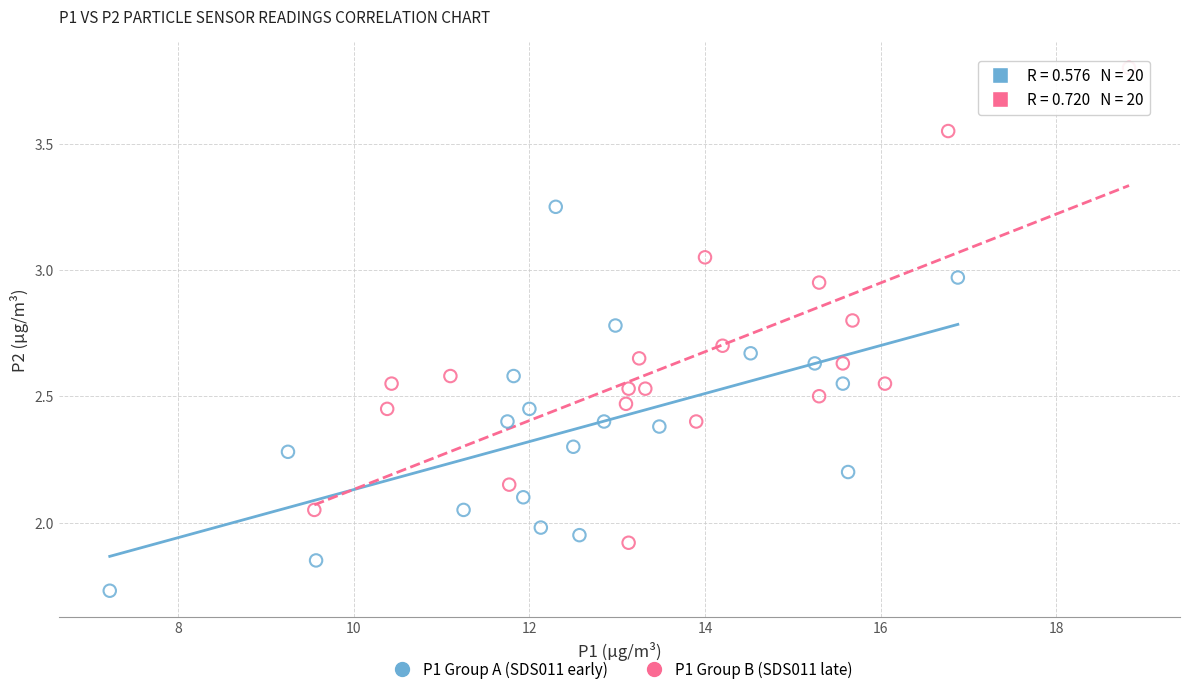

Which series contains the lowest Y value?

P1 Group A (SDS011 early)